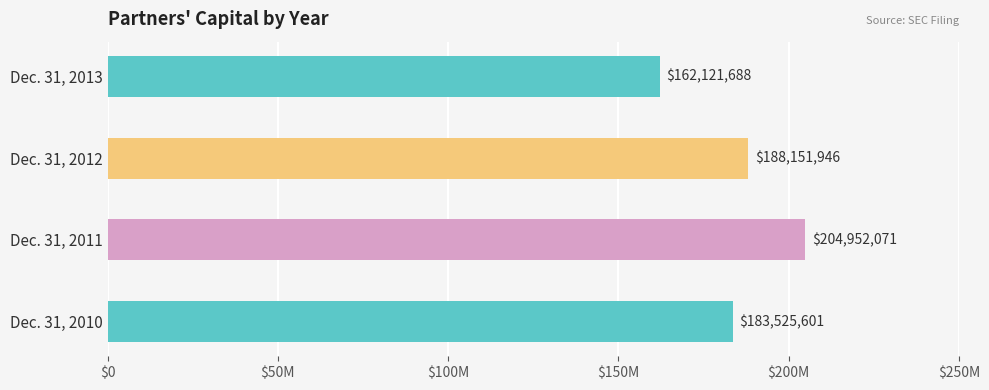

Does the chart contain any negative values?

No